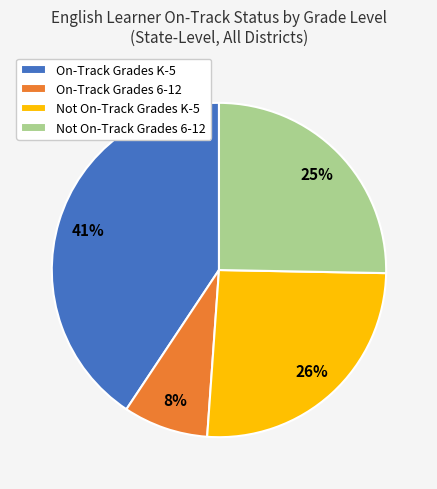

Approximately how many times larger is the value at On-Track Grades K-5 compared to Not On-Track Grades 6-12?

1.6